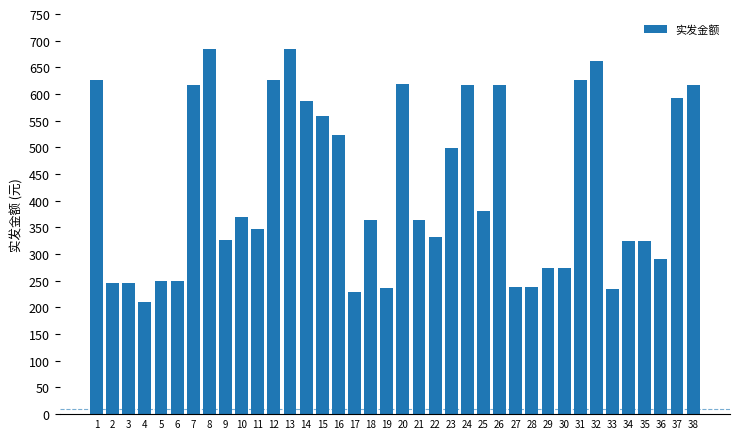

How many values are below 364?

19